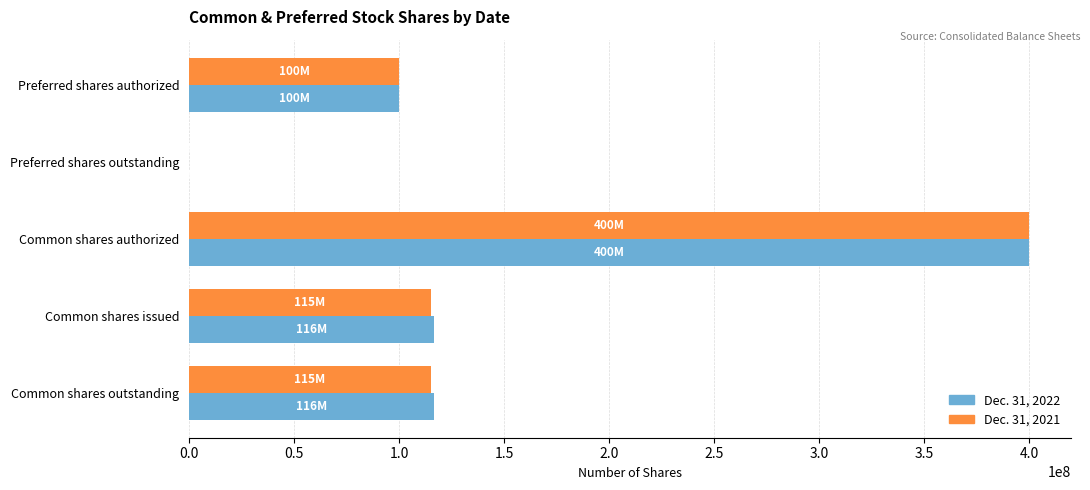

What is the total value across all series at Common shares outstanding?

231423055